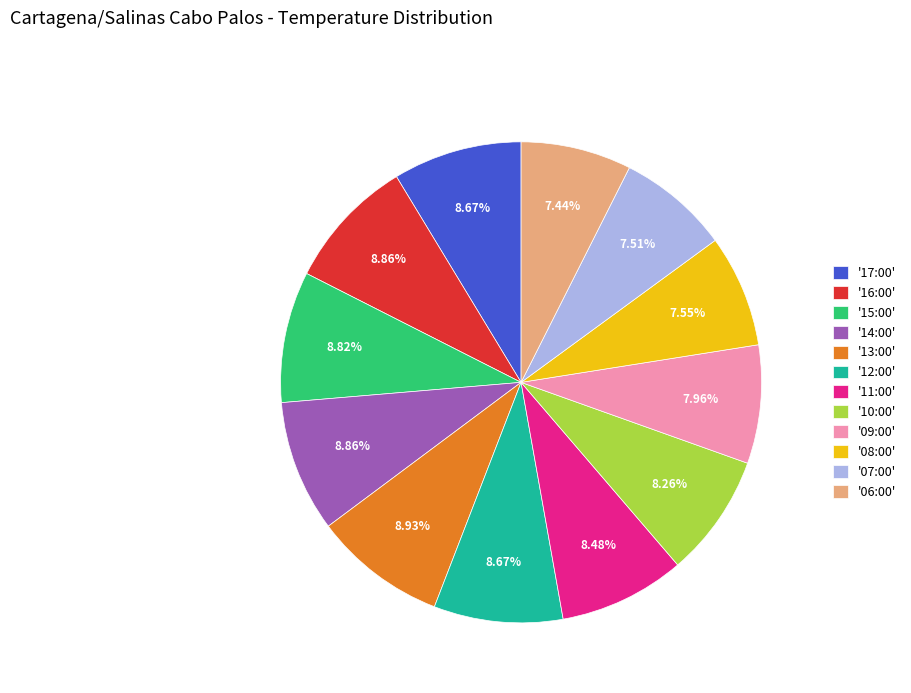

Is '17:00' the majority of the pie?

No